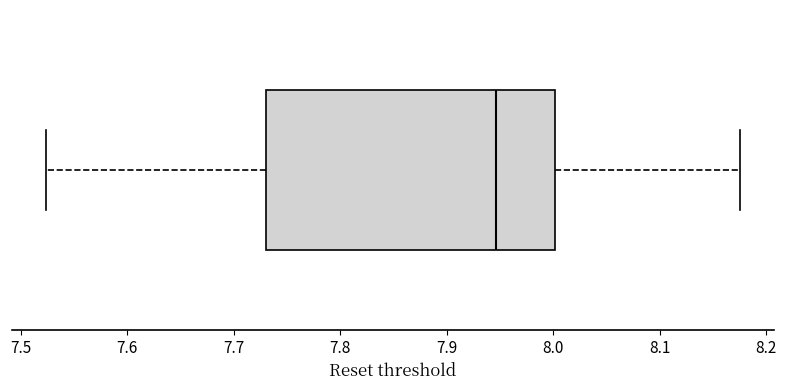

Where does the left whisker of the box end on the x-axis? The values are not printed on the chart, so give them approximately, as read against the axis.

7.52